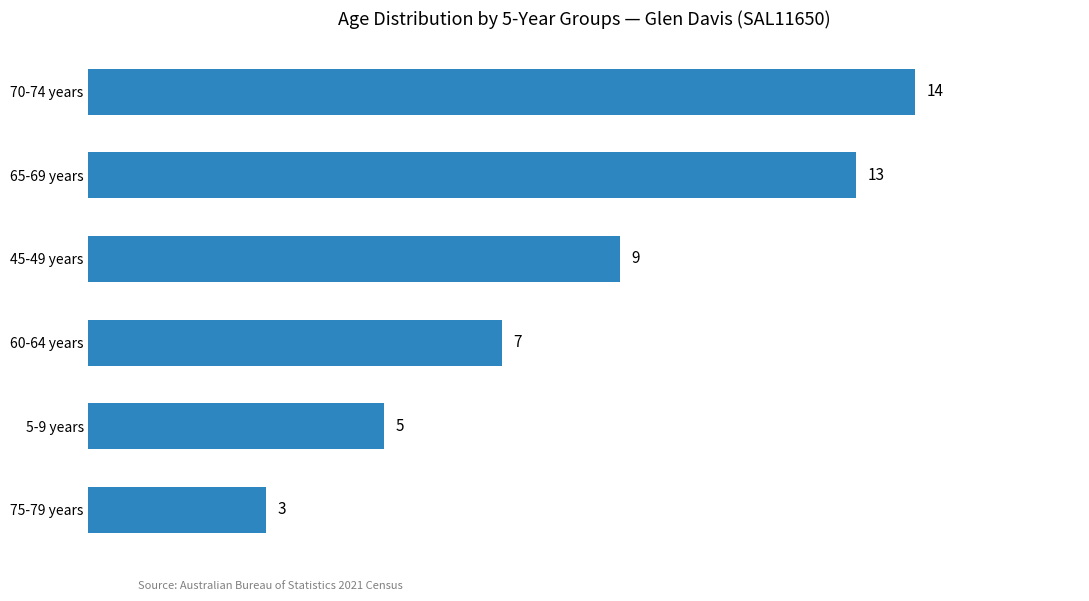

Rank the categories by value from highest to lowest.

70-74 years, 65-69 years, 45-49 years, 60-64 years, 5-9 years, 75-79 years